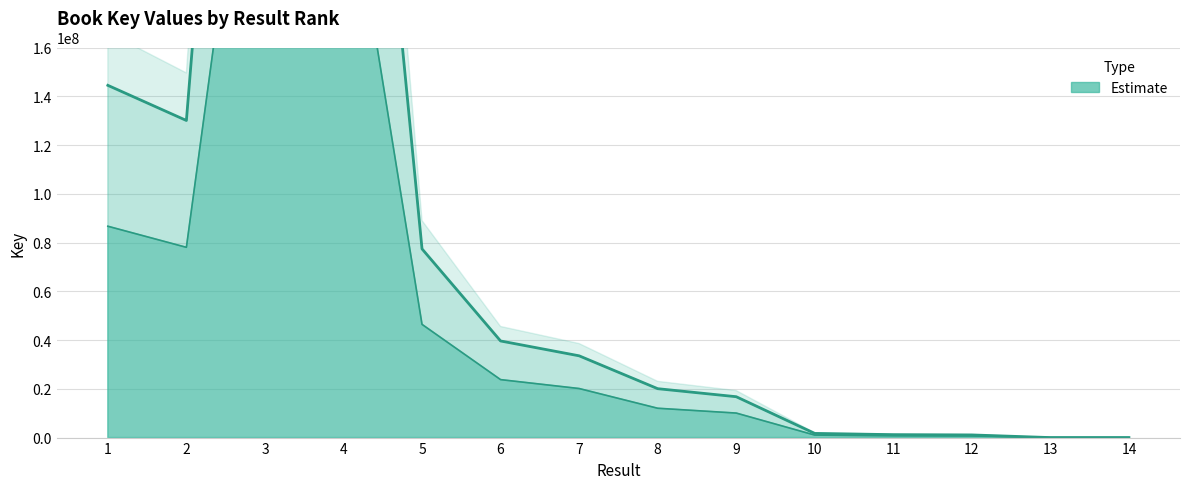

Approximately how many times larger is the value at 4 compared to 14?

276576.0